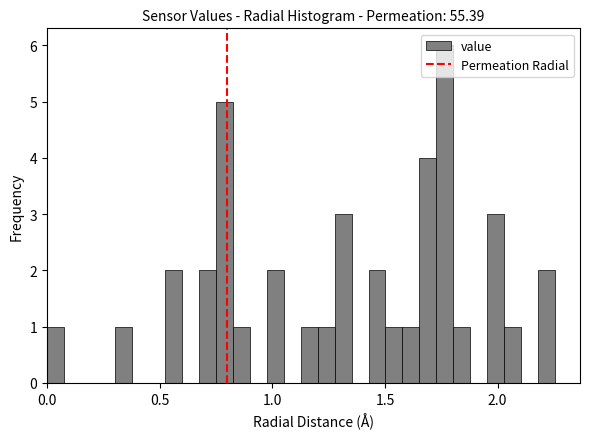

Around what value on the x-axis is the tallest bar? Give the approximate position of its centre, as read against the axis.

1.75